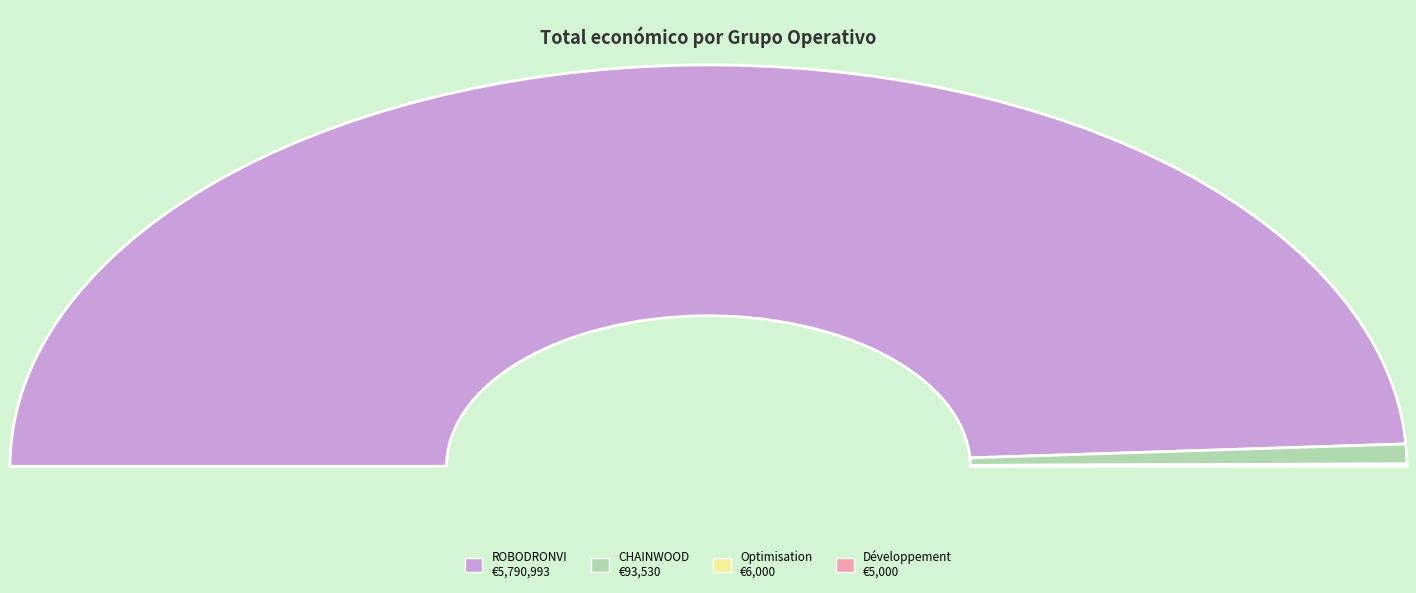

Which slice represents more than half of the pie?

Groupe Opérationnel ROBODRONVI